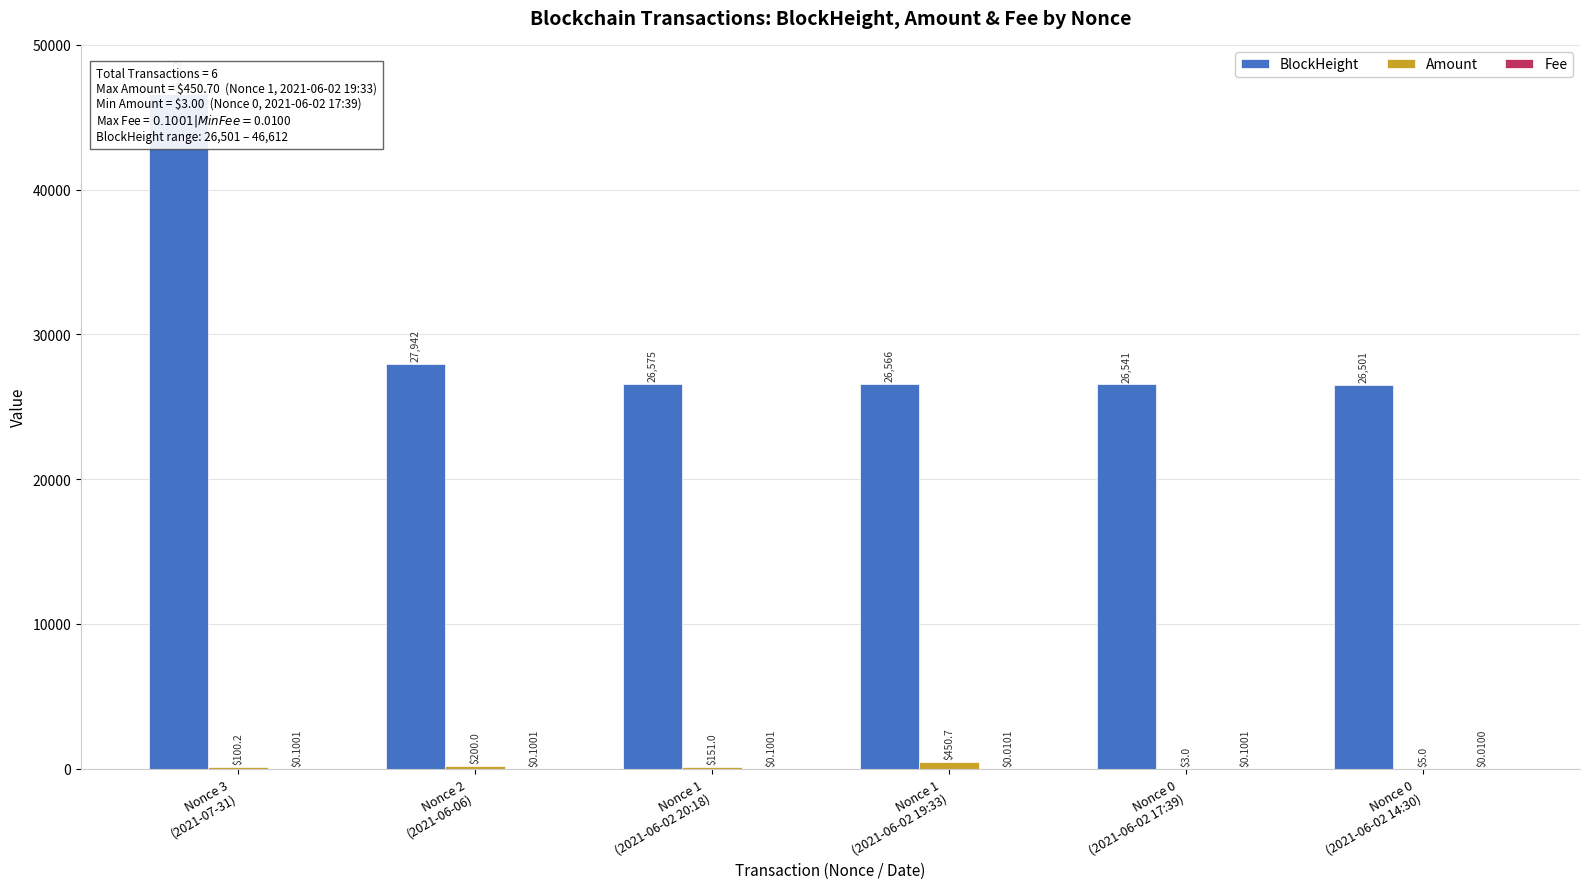

The value of Fee at Nonce 0
(2021-06-02 17:39) is 0.1. True or false?

True